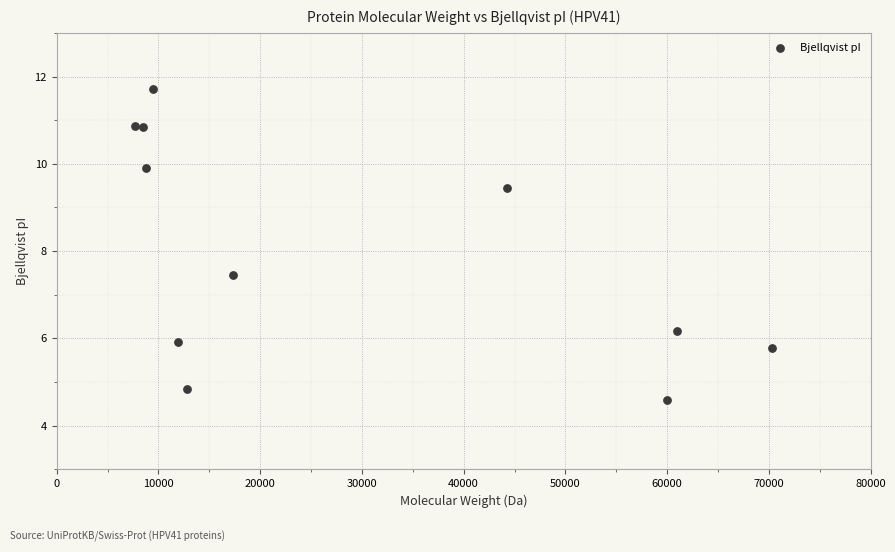

What is the average X value?

28358.1